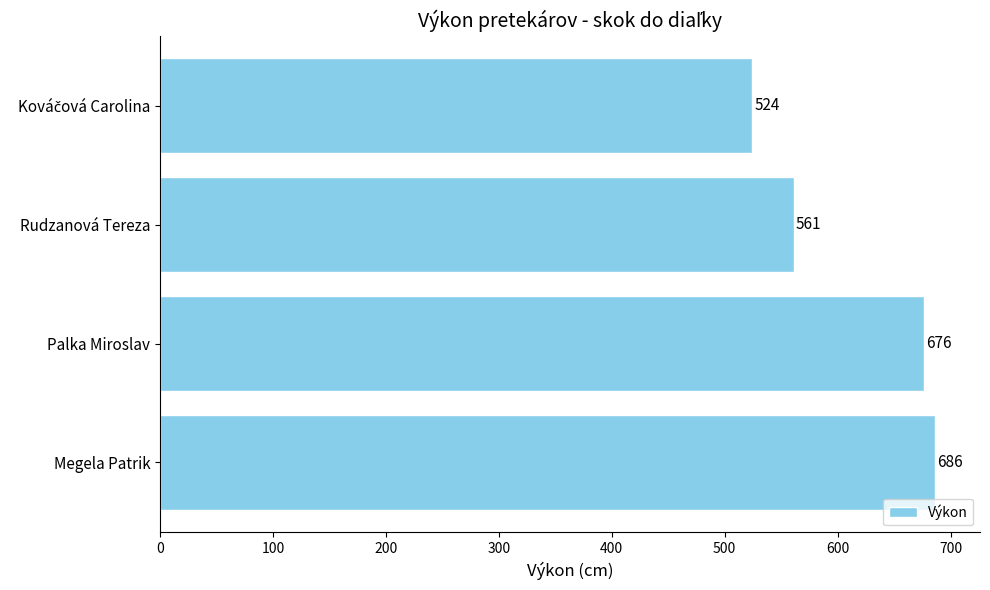

Is it true that the value at Palka Miroslav is 435?

False